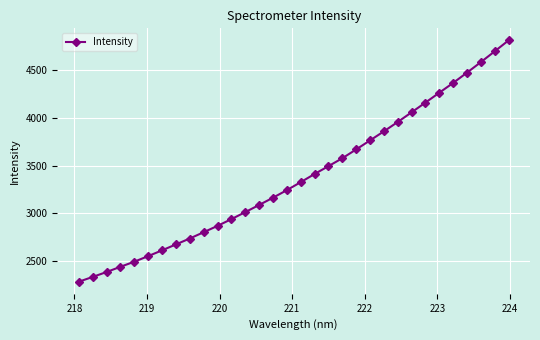

What is the value of the 30th point from the left?

4585.4